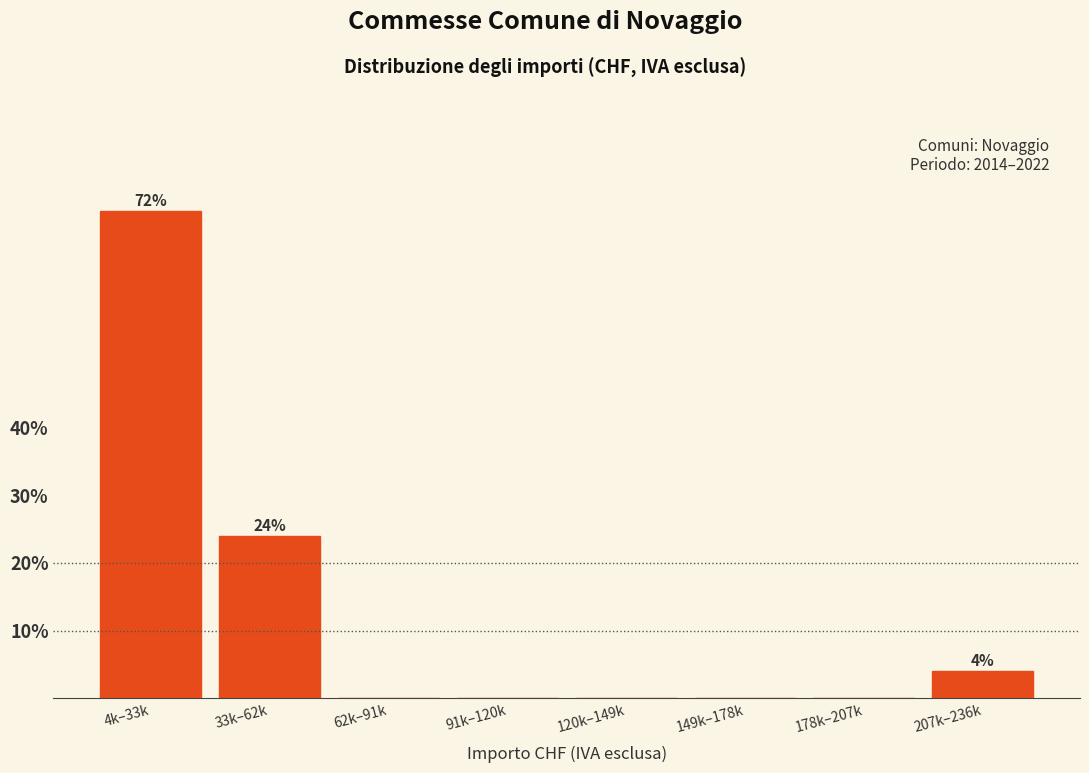

Reading left to right, extract all data points from this chart.

4k–33k=72	33k–62k=24	62k–91k=0	91k–120k=0	120k–149k=0	149k–178k=0	178k–207k=0	207k–236k=4